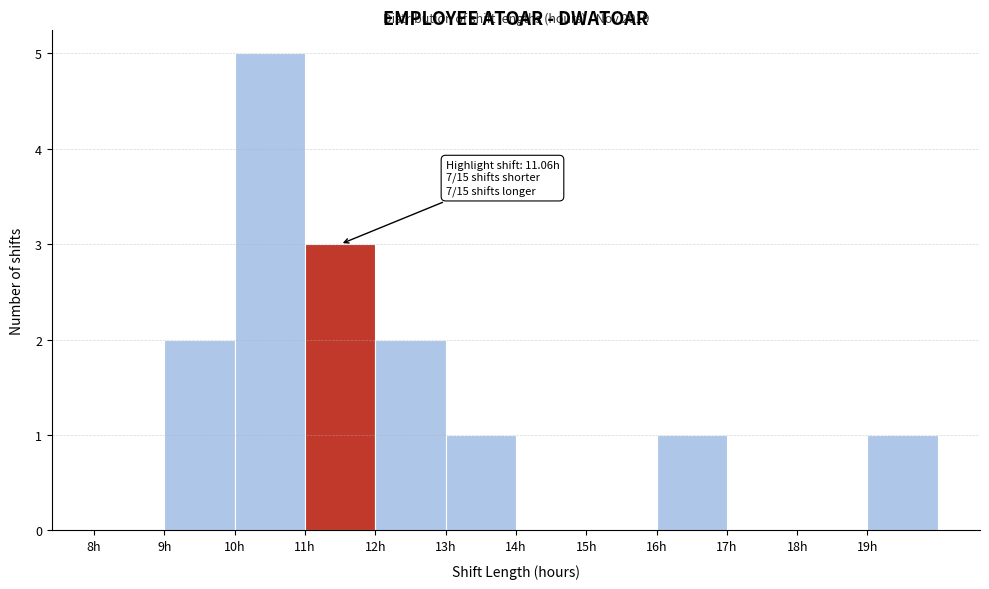

Over which range of the x-axis is the bar tallest?

10 to 11